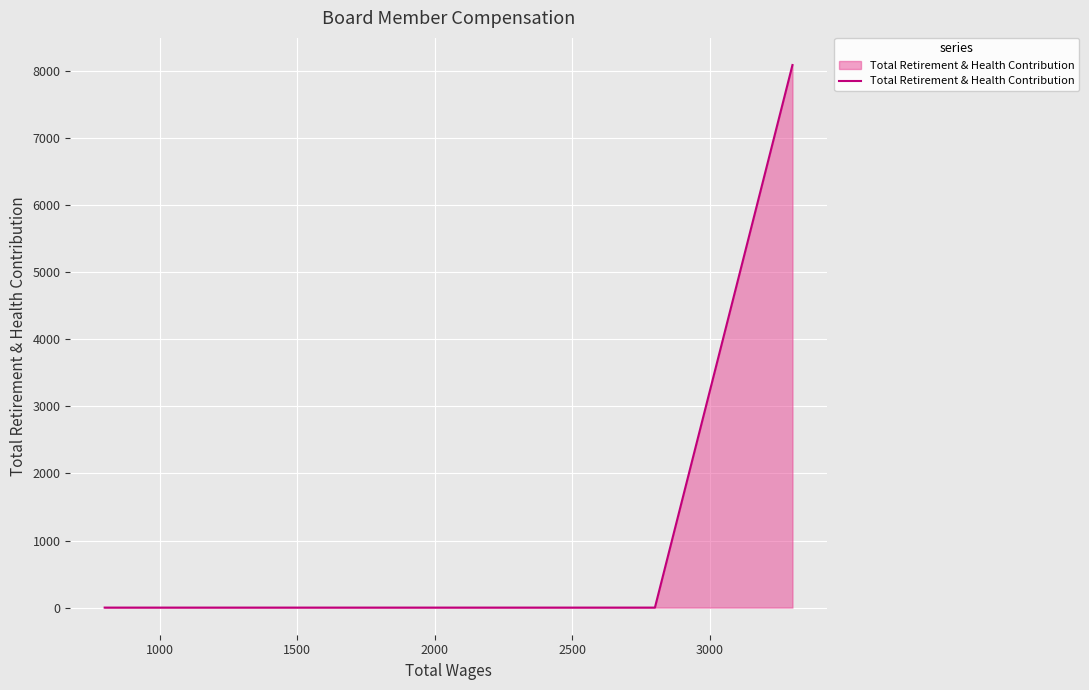

What is the greatest value displayed?

8092